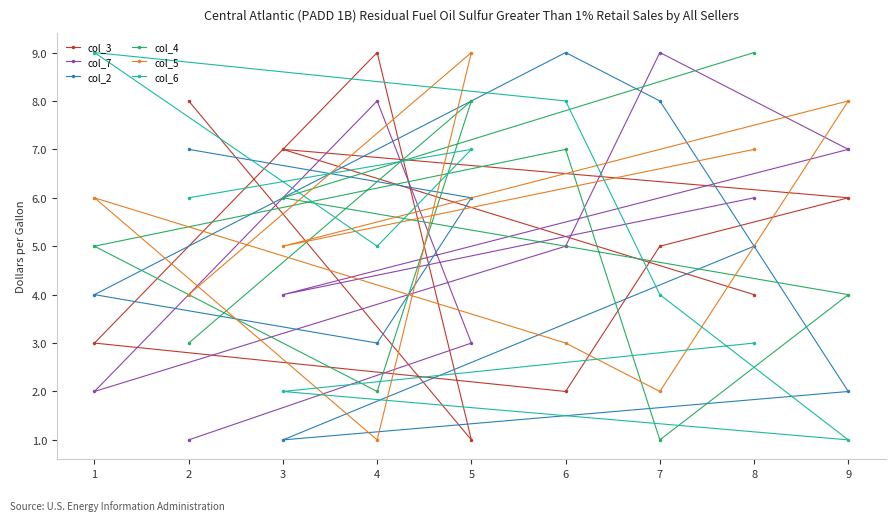

How many times do col_3 and col_4 cross each other?

5